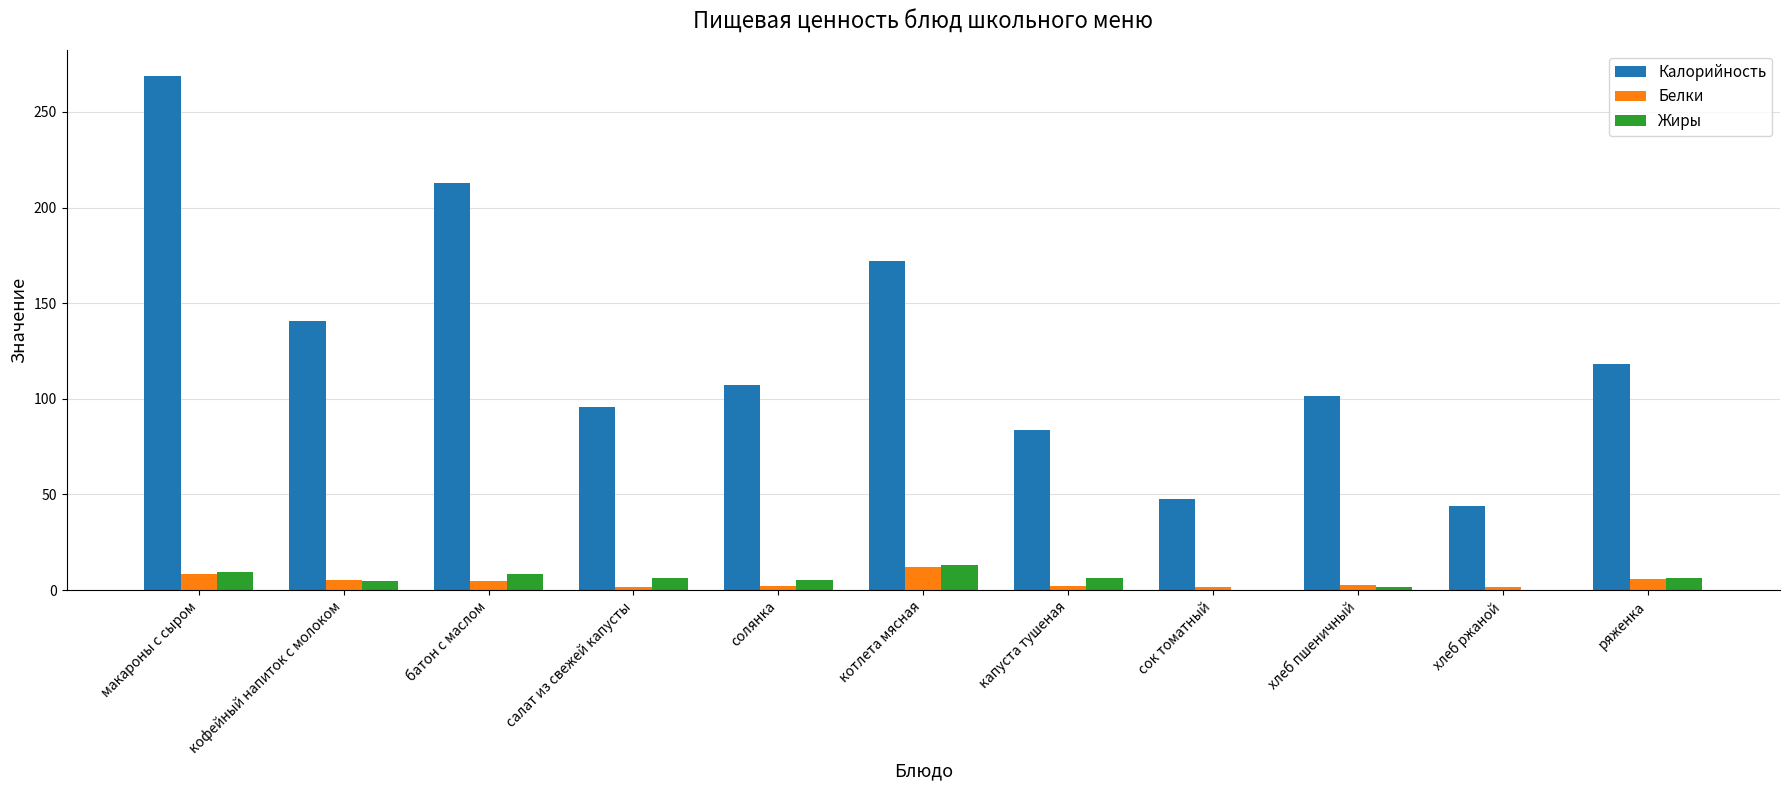

What is the greatest value displayed?

269.0